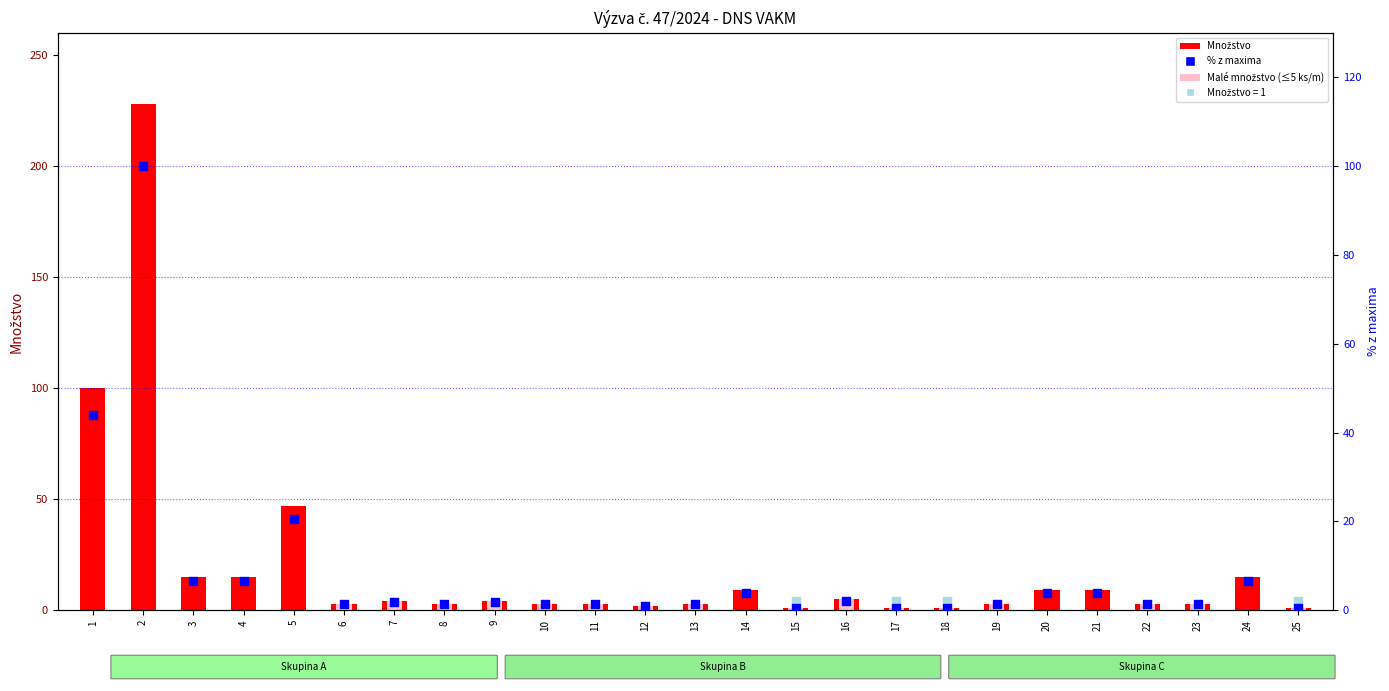

At which category is the sum across all series the highest?

2